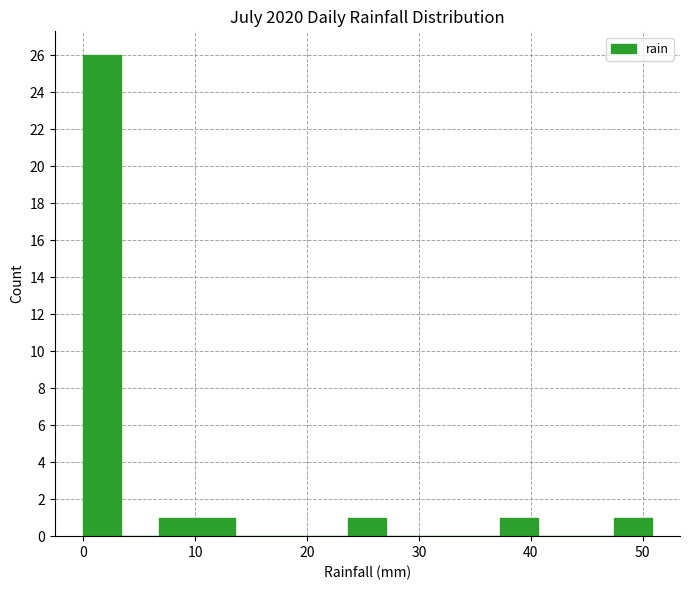

Around what value on the x-axis is the tallest bar? Give the approximate position of its centre, as read against the axis.

2